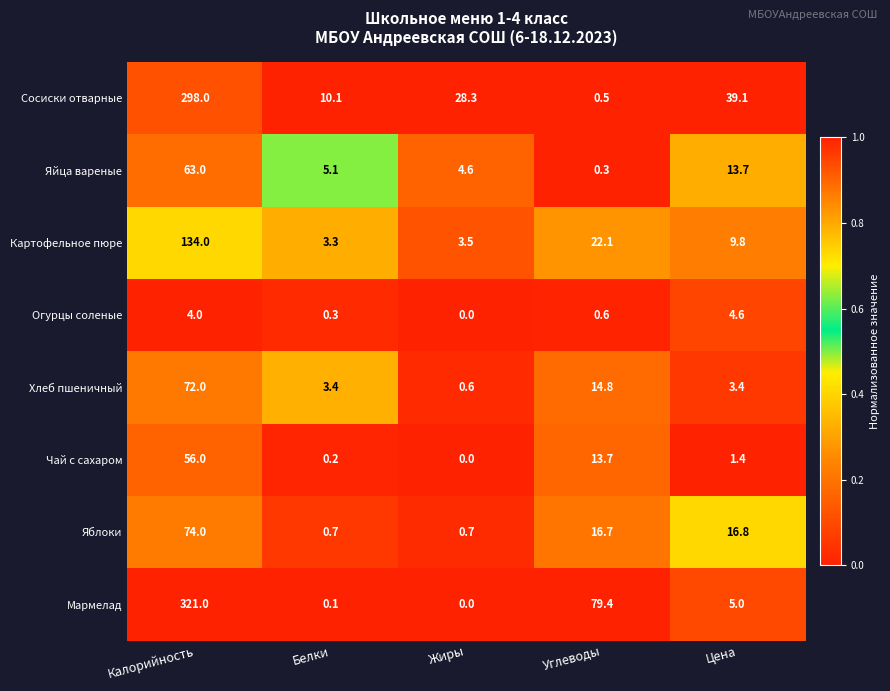

What is the total value across all series at Калорийность?

1022.0